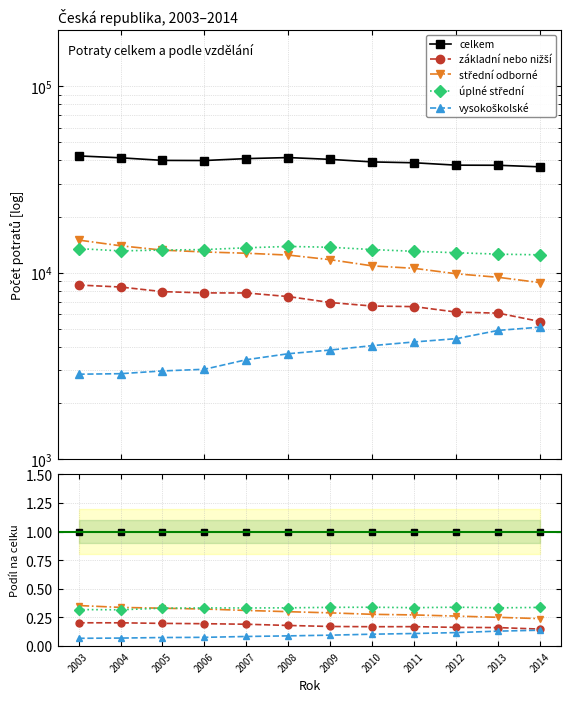

The úplné střední series shows 0.3 at 2004. True or false?

True